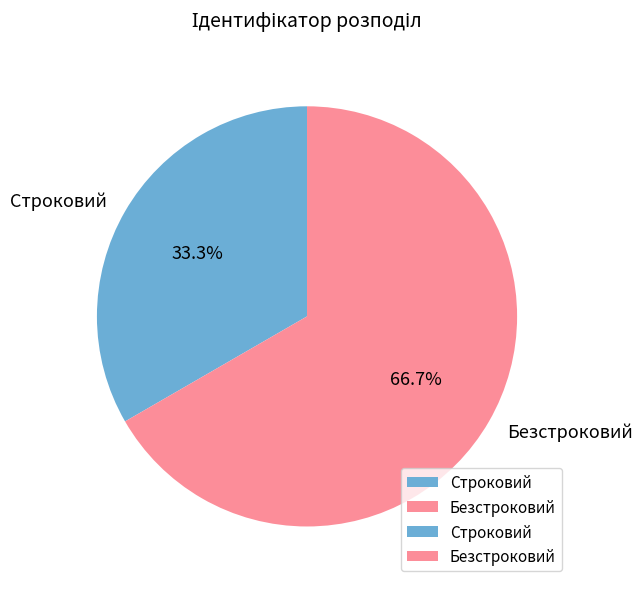

Does Безстроковий represent more than half of the total?

Yes